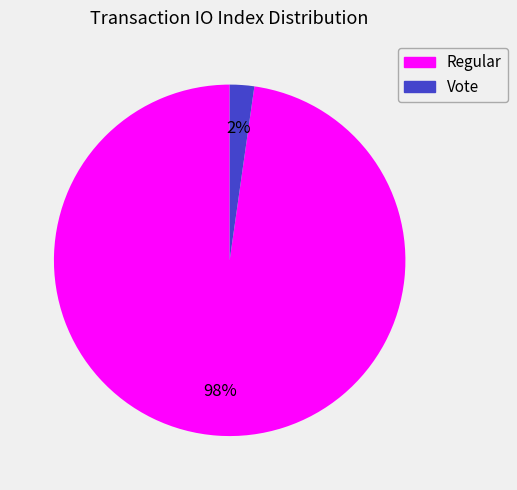

Is there any slice that represents more than half of the pie?

Yes